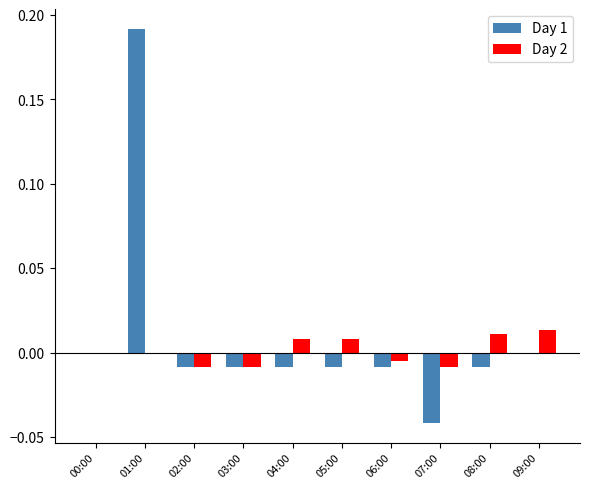

At which category is the sum across all series the highest?

01:00